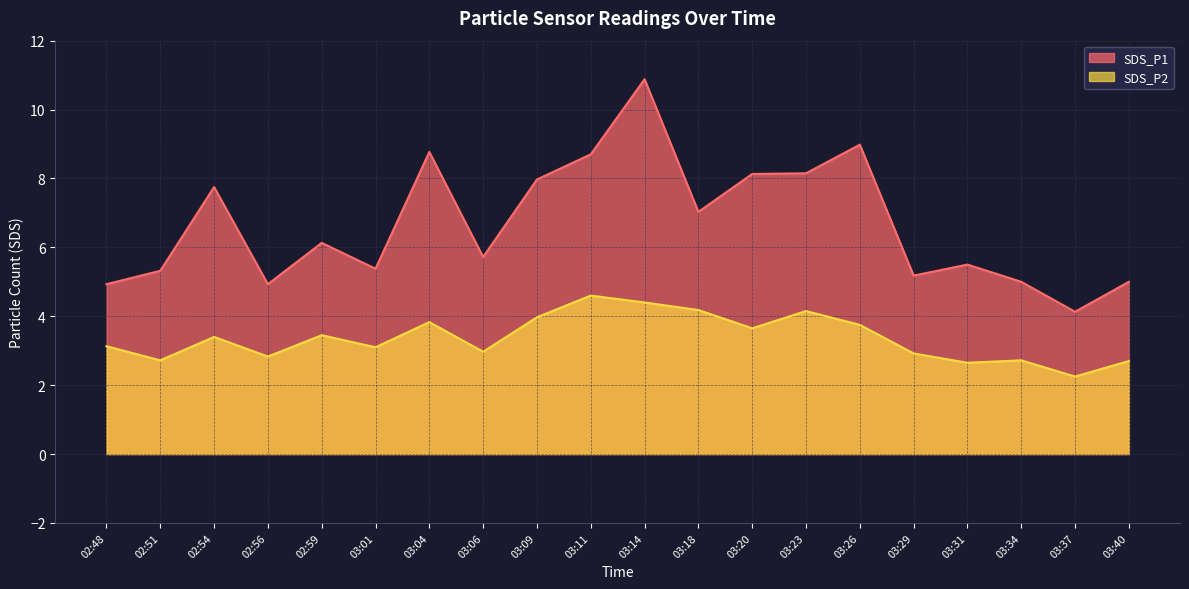

List the series in order of their peak value, lowest first.

SDS_P2, SDS_P1